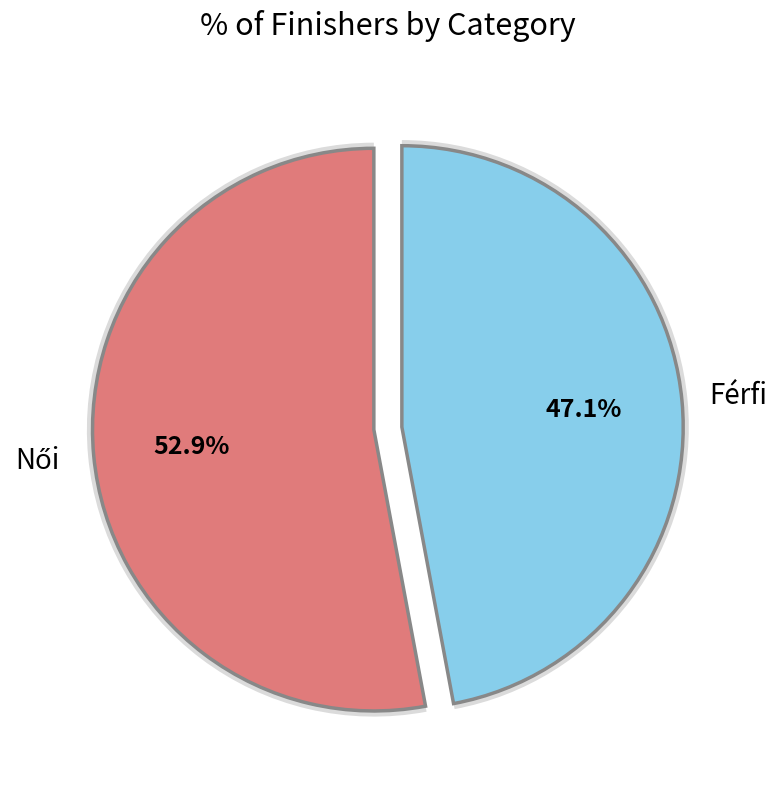

To the nearest percent, what percentage of the pie is Férfi?

47%